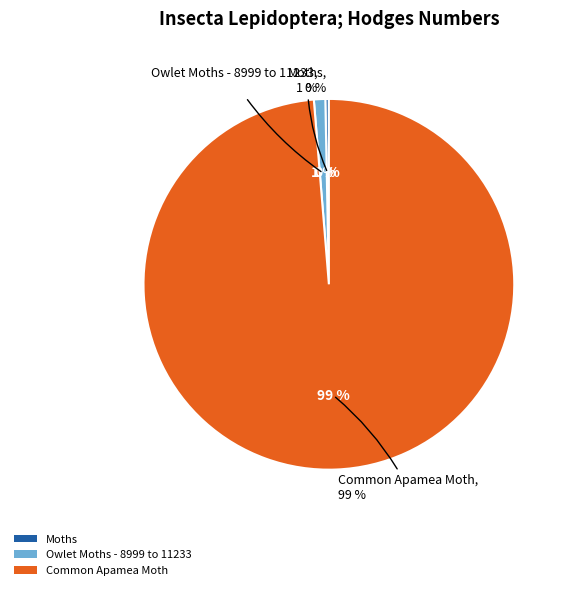

Is there any slice that represents more than half of the pie?

Yes